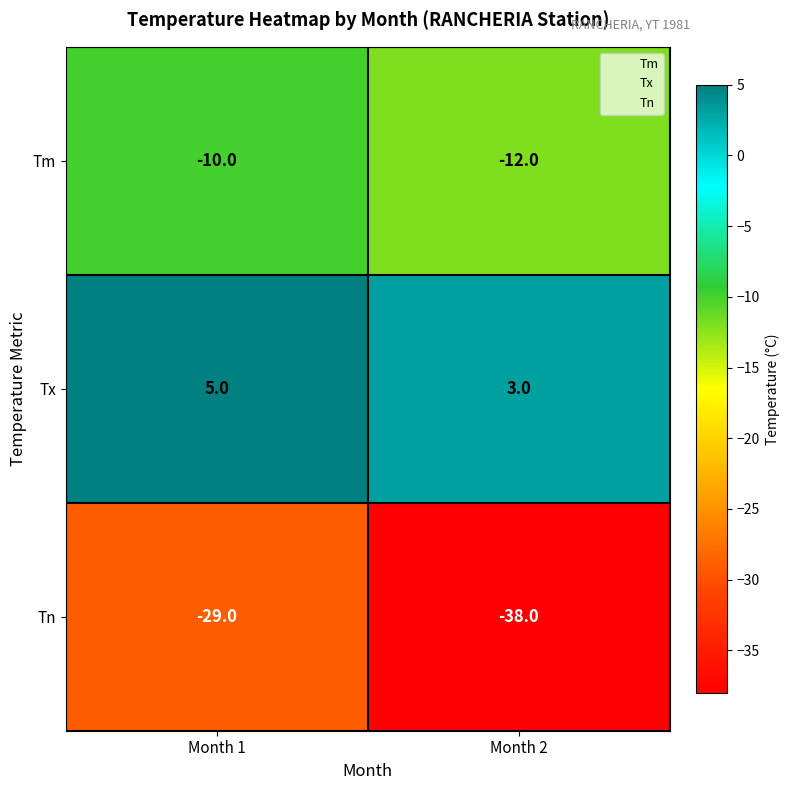

Between Month 1 and Month 2, which series saw the biggest shift?

Tn